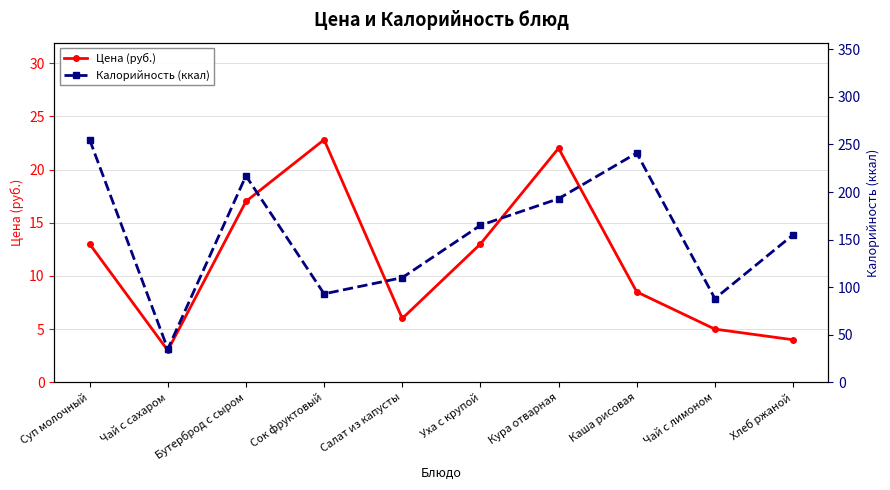

How many values in the Цена (руб.) series exceed 13?

3